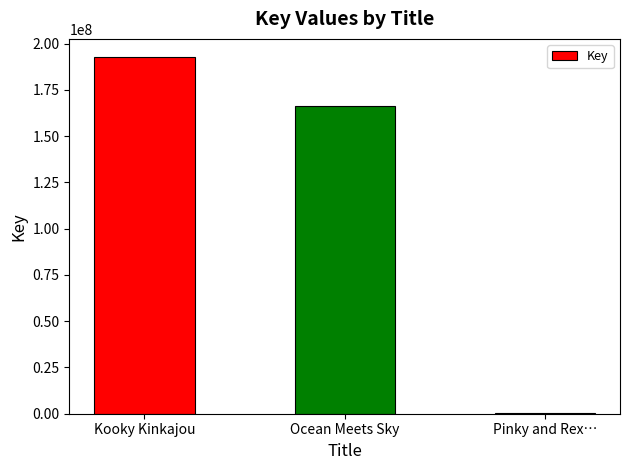

What is the greatest value displayed?

192941513